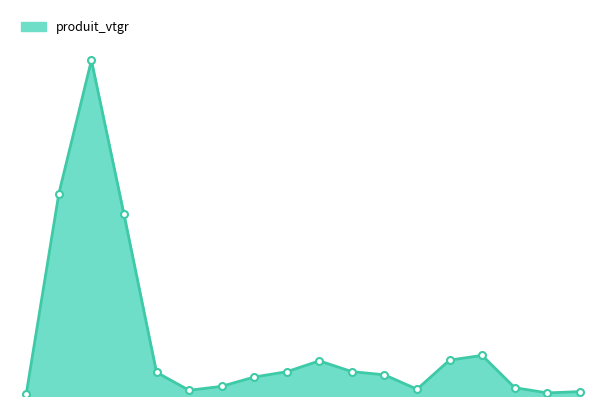

Is this an area chart (filled region under the line)?

Yes